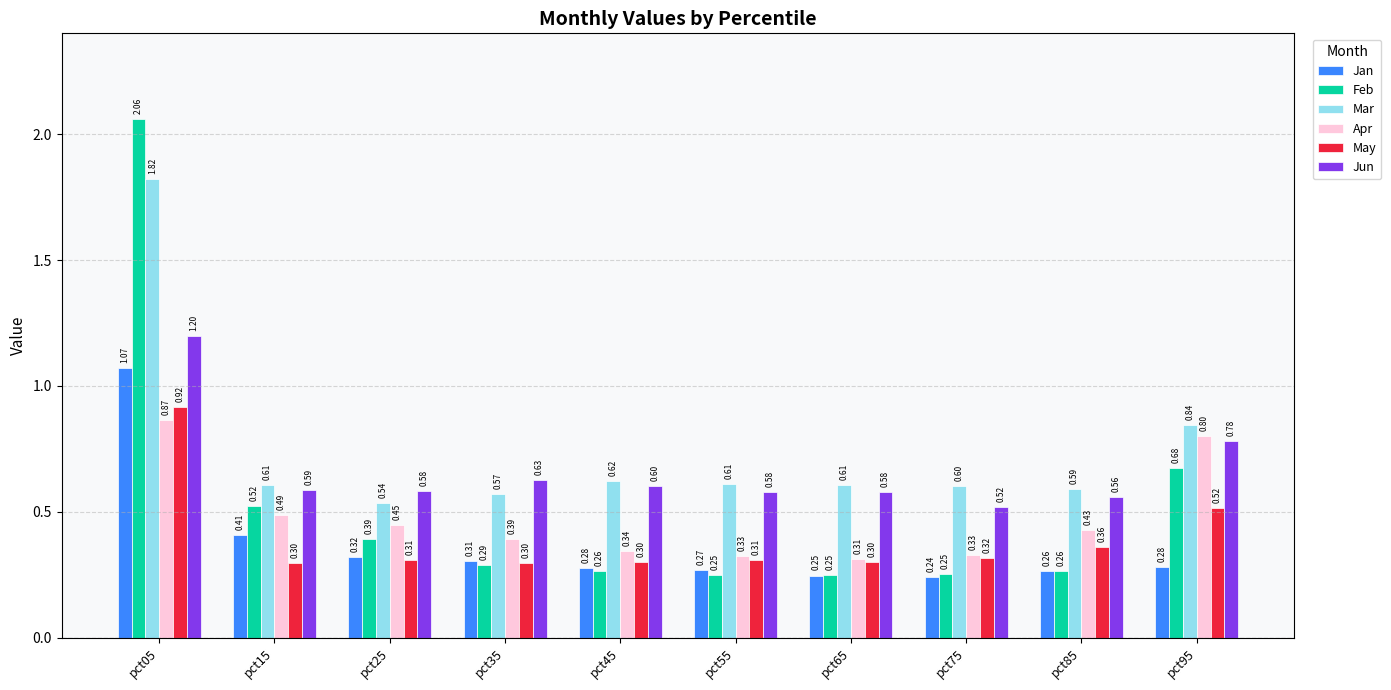

List the series in order of their peak value, lowest first.

Apr, May, Jan, Jun, Mar, Feb